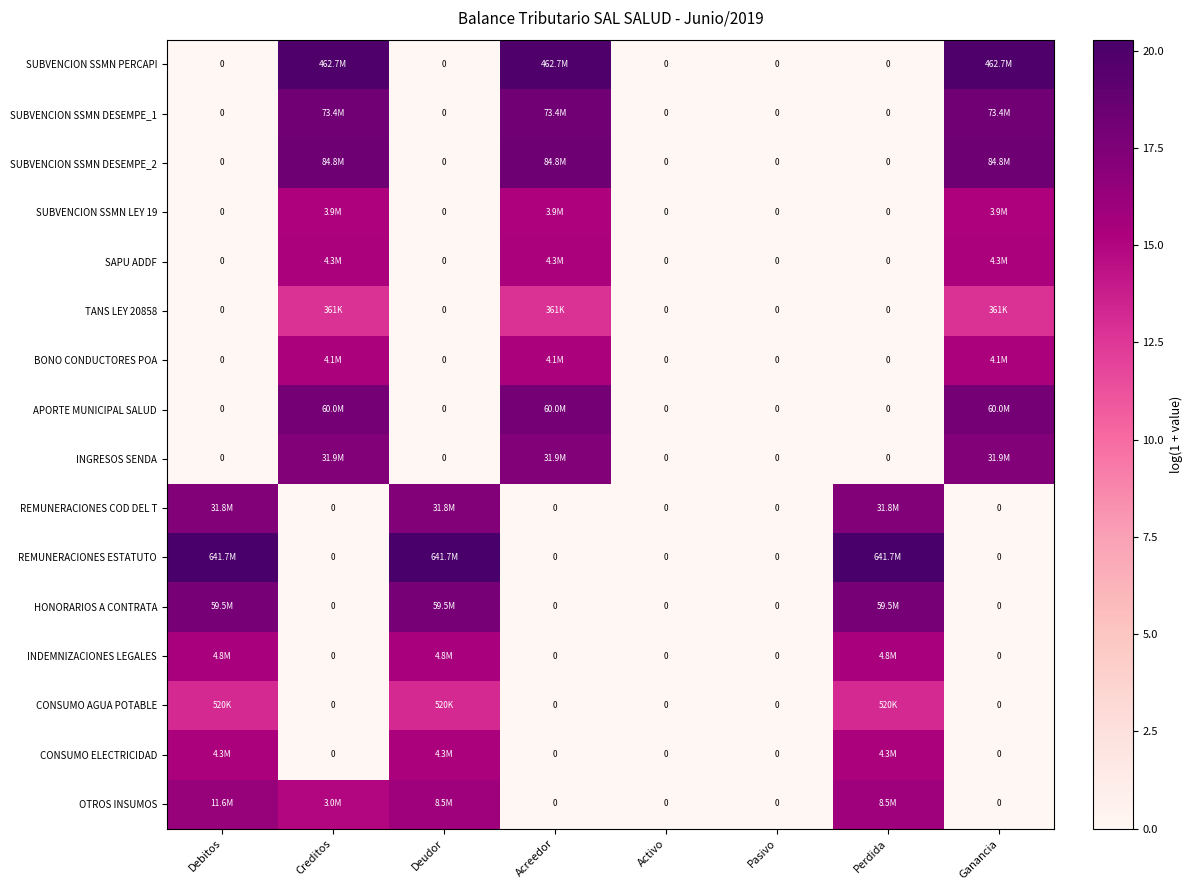

At which label does BONO CONDUCTORES POA reach its peak?

Creditos